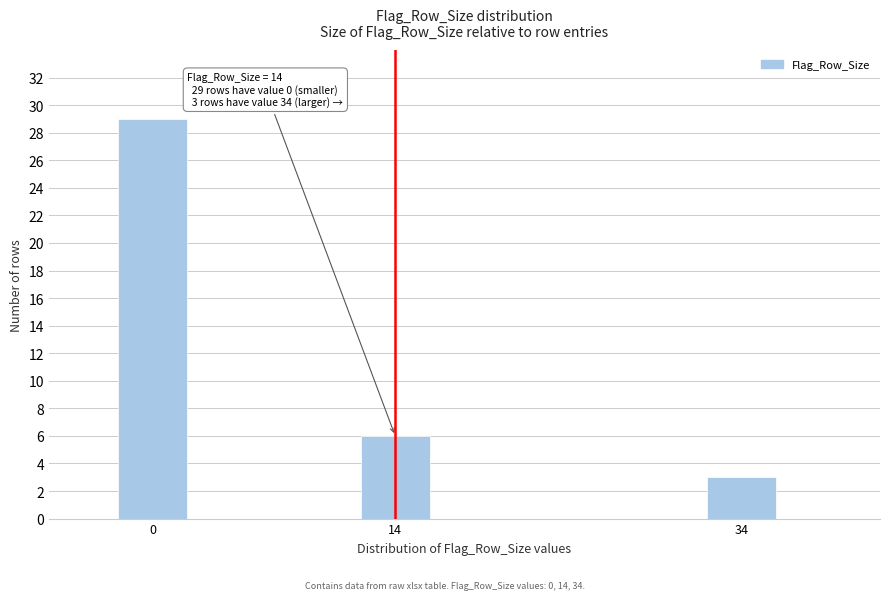

Reading left to right, what are all the values shown in this chart?

29	6	3